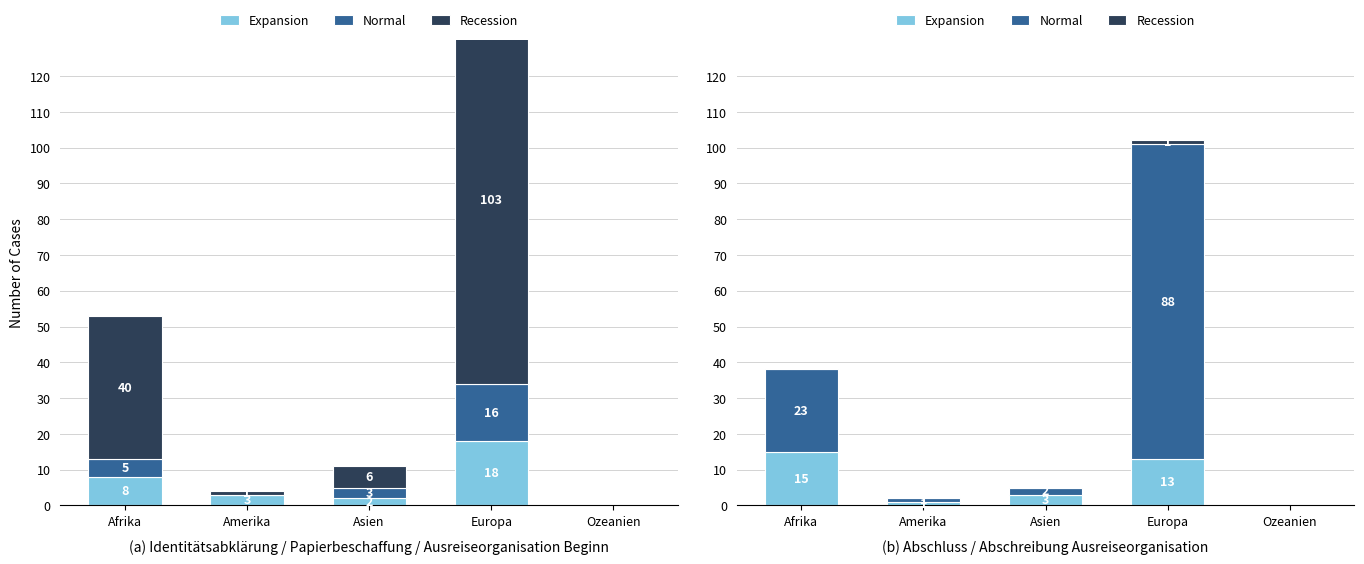

How many data points in Expansion are above 3?

2